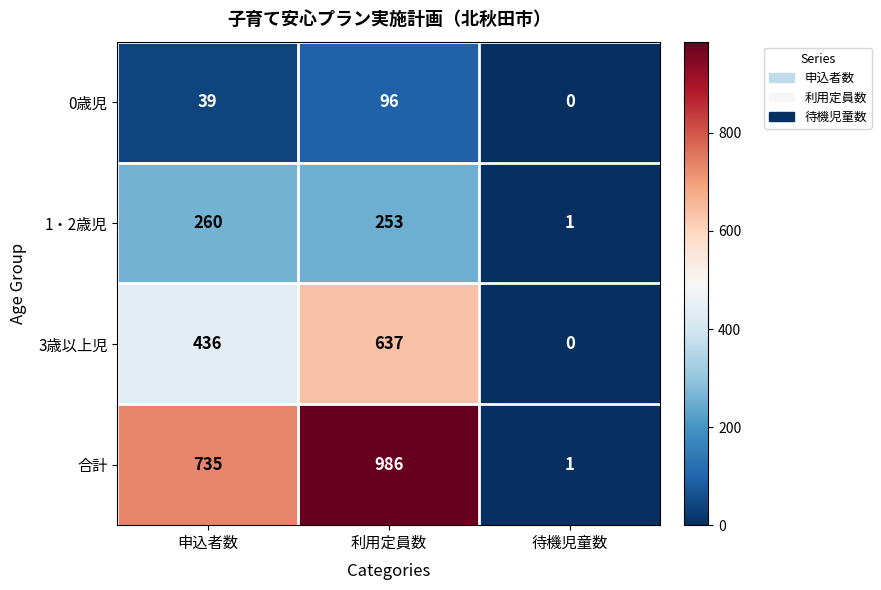

Rank the series by their maximum value, from lowest to highest.

0歳児, 1・2歳児, 3歳以上児, 合計